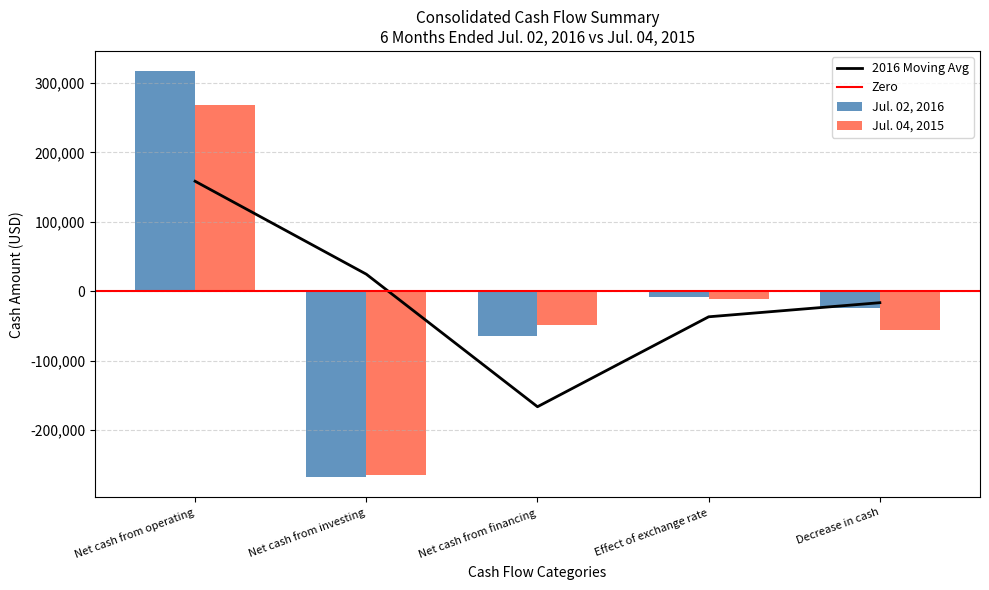

Reading left to right, transcribe all the data shown in this chart.

Jul. 02, 2016: Net cash from operating=316905	Net cash from investing=-267671	Net cash from financing=-64901	Effect of exchange rate=-8616	Decrease in cash=-24283
Jul. 04, 2015: Net cash from operating=267549	Net cash from investing=-264508	Net cash from financing=-48552	Effect of exchange rate=-10791	Decrease in cash=-56302